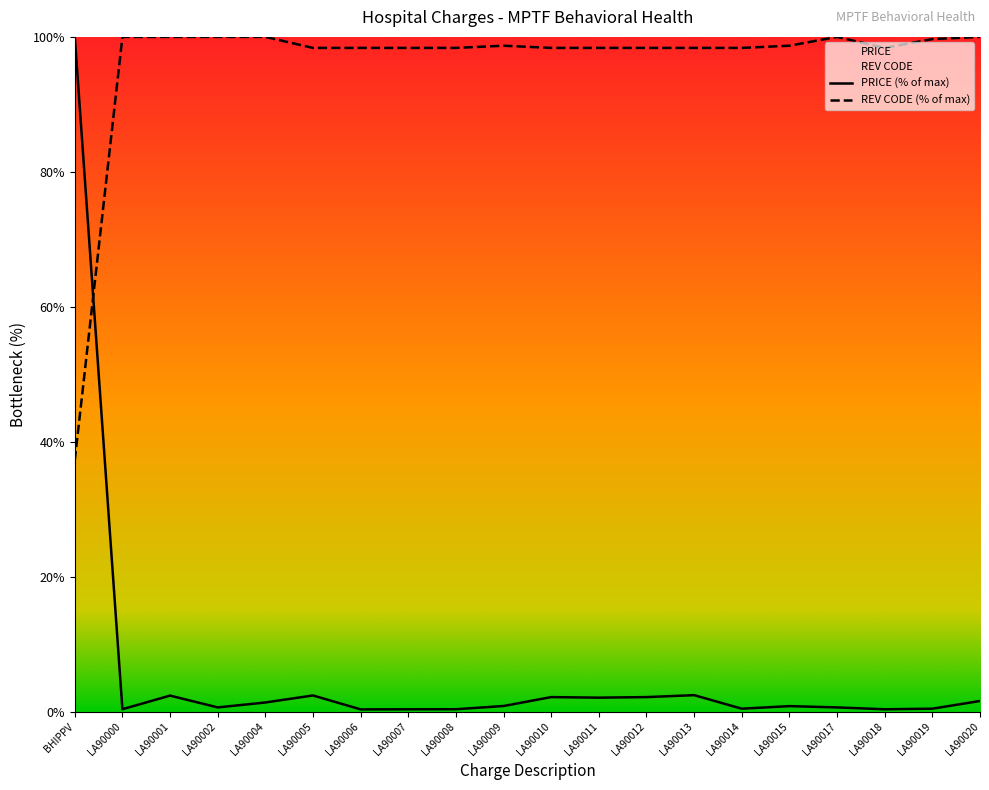

Reading left to right, list all the values displayed in this chart.

REV CODE: 37.3	100.0	100.0	100.0	100.0	98.4	98.4	98.4	98.4	98.7	98.4	98.4	98.4	98.4	98.4	98.7	100.0	98.4	99.7	100.0
PRICE: 100.0	0.4	2.4	0.6	1.4	2.4	0.3	0.4	0.4	0.8	2.2	2.1	2.2	2.4	0.4	0.8	0.6	0.4	0.4	1.6